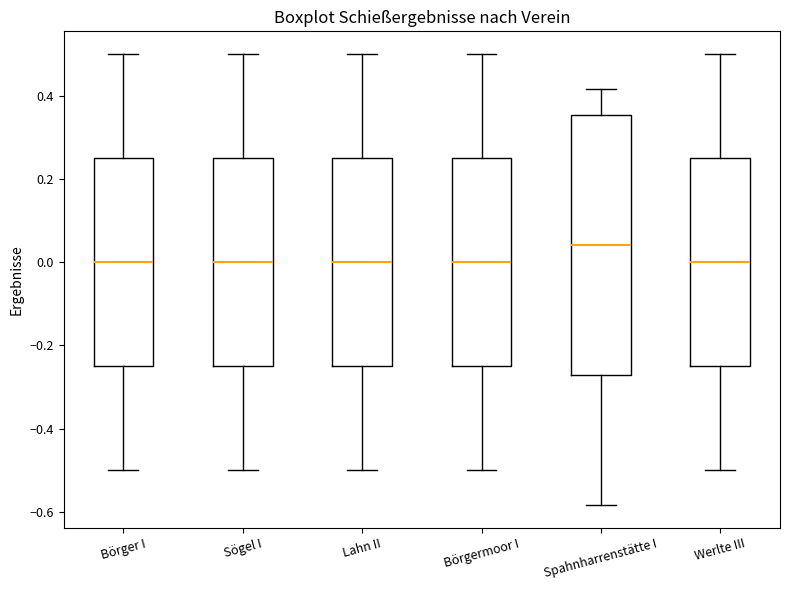

Where is the lower edge of the box for Börger I on the y-axis? The values are not printed on the chart, so give them approximately, as read against the axis.

-0.24